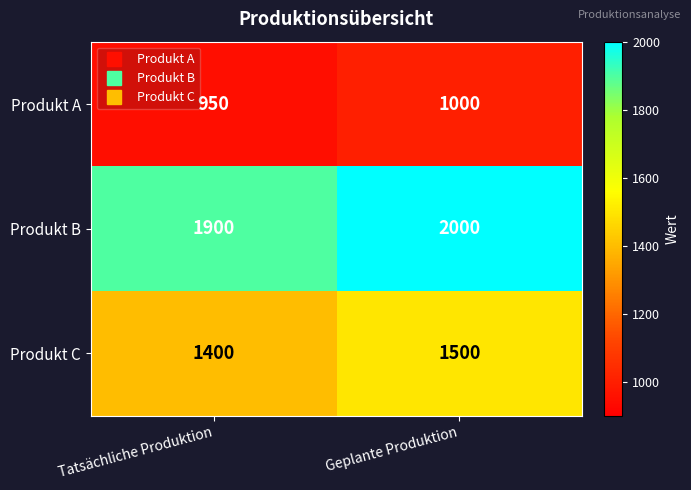

Reading right to left, list all the values displayed in this chart.

Produkt A: Geplante Produktion=1000	Tatsächliche Produktion=950
Produkt B: Geplante Produktion=2000	Tatsächliche Produktion=1900
Produkt C: Geplante Produktion=1500	Tatsächliche Produktion=1400